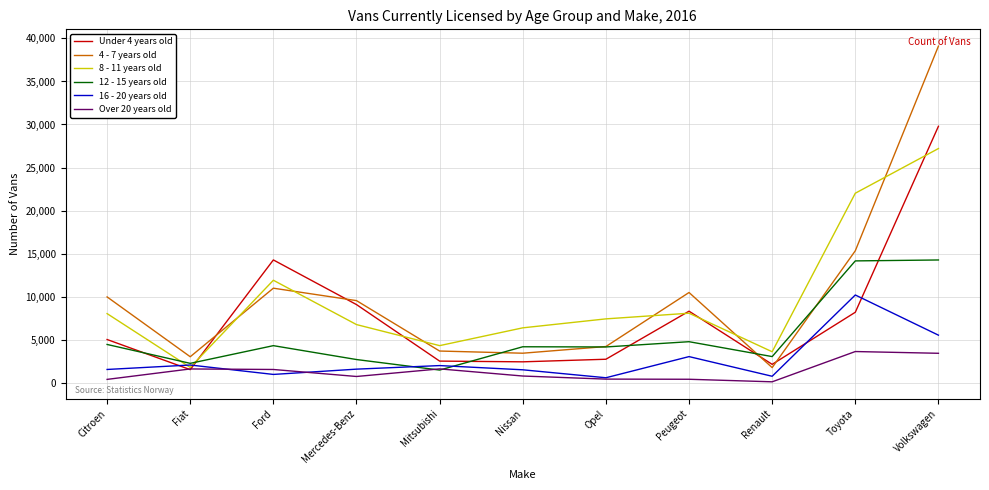

What is the average value of the 8 - 11 years old series?

9761